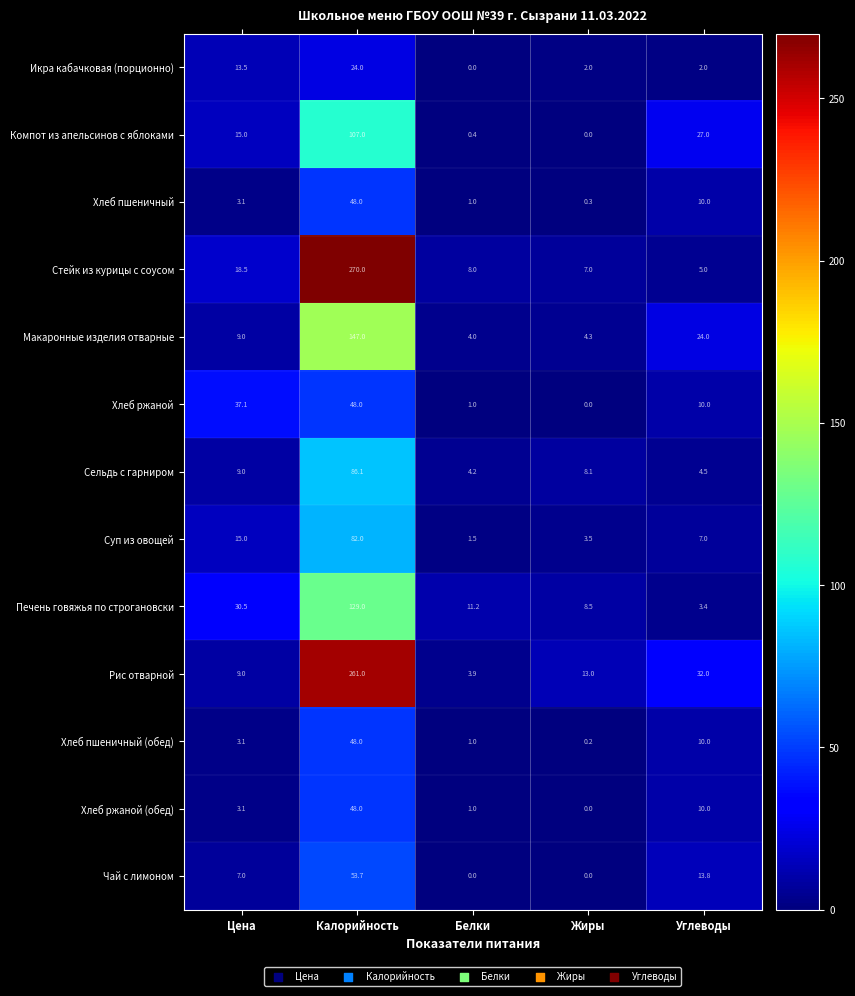

Which series has the widest spread of values?

Стейк из курицы с соусом